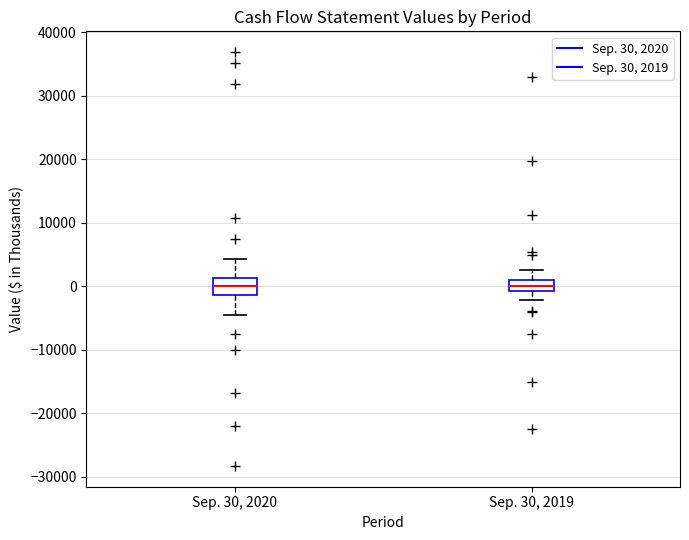

Where does the upper whisker of the box for Sep. 30, 2019 end on the y-axis? The values are not printed on the chart, so give them approximately, as read against the axis.

3000